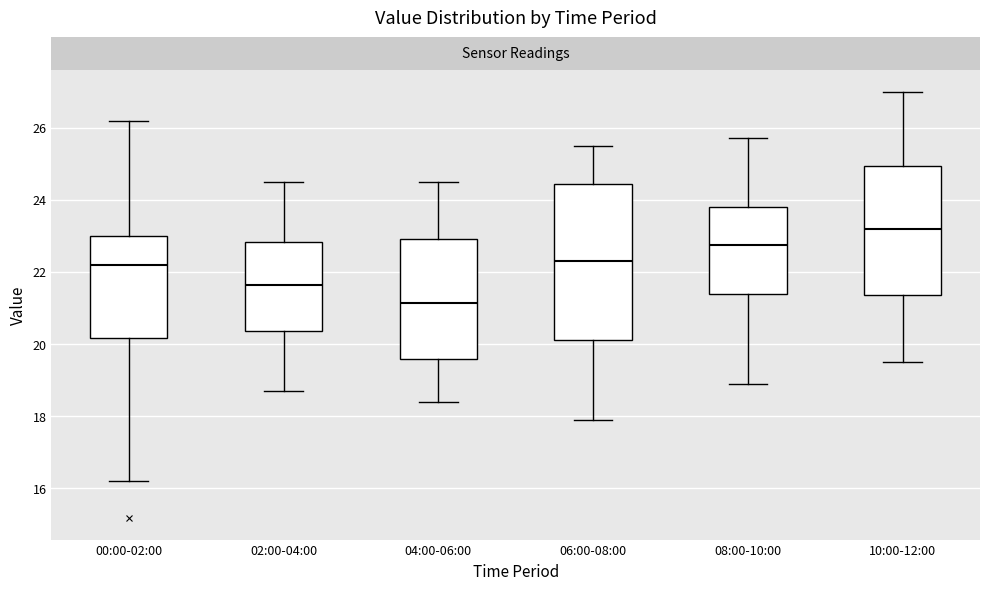

Which box has the lowest median line?

04:00-06:00